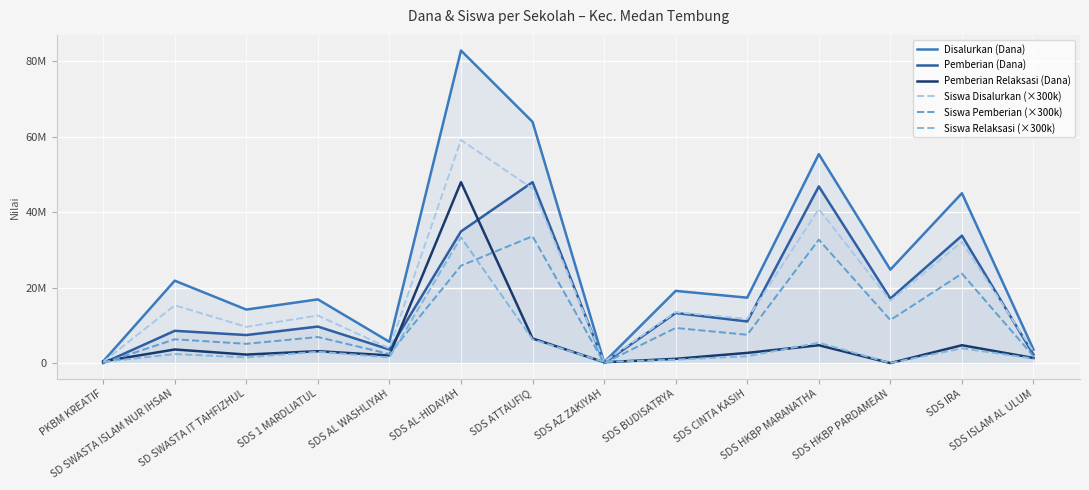

What value does the Siswa Pemberian (×300k) series have at SDS CINTA KASIH?

7500000